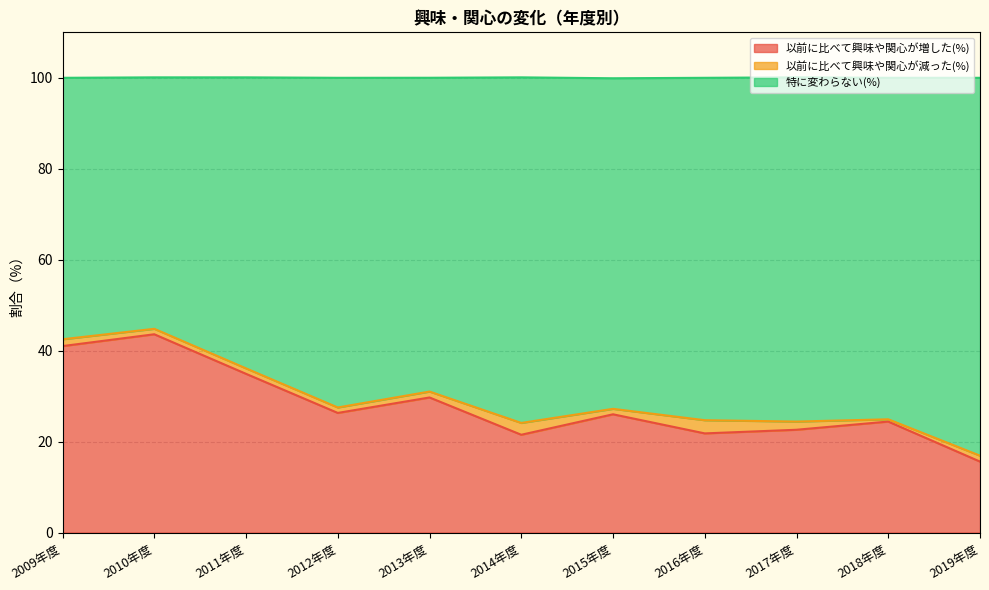

The value of 以前に比べて興味や関心が増した(%) at 2014年度 is 30.8. True or false?

False